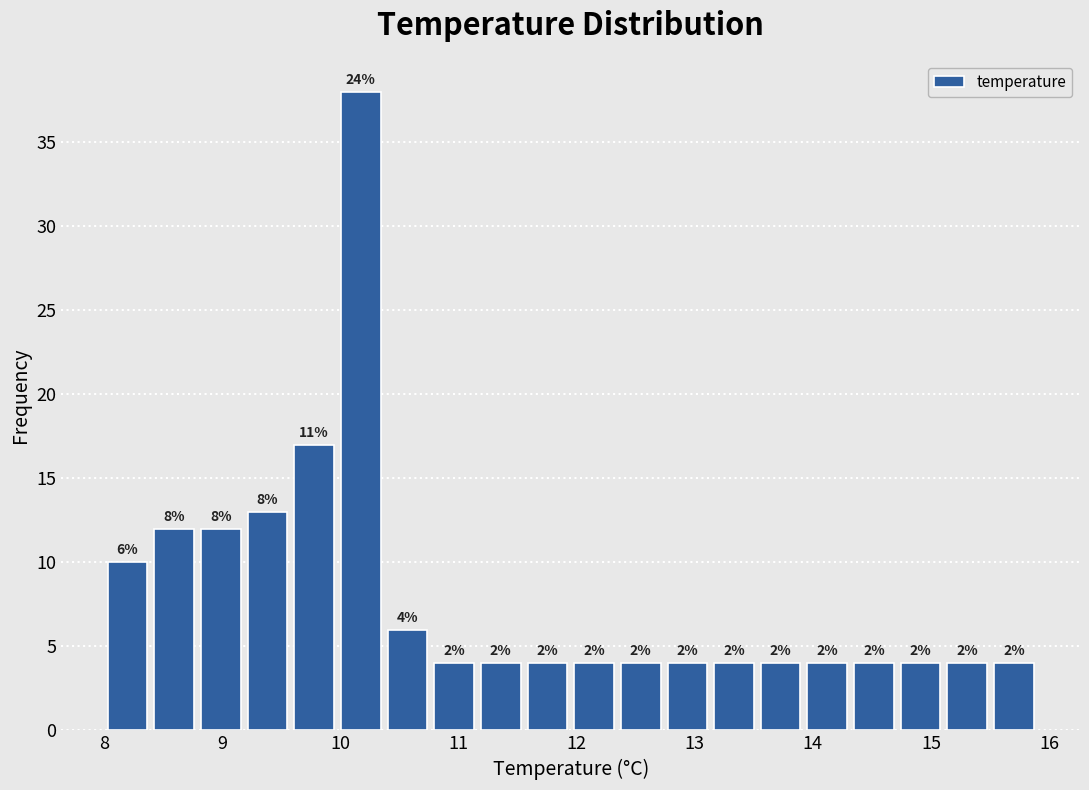

Around what value on the x-axis is the tallest bar? Give the approximate position of its centre, as read against the axis.

10.2